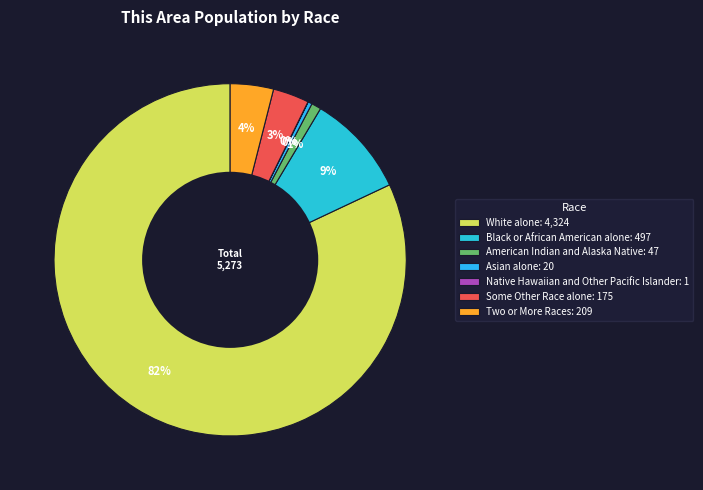

What portion of the pie excludes Black or African American alone?

90.6%